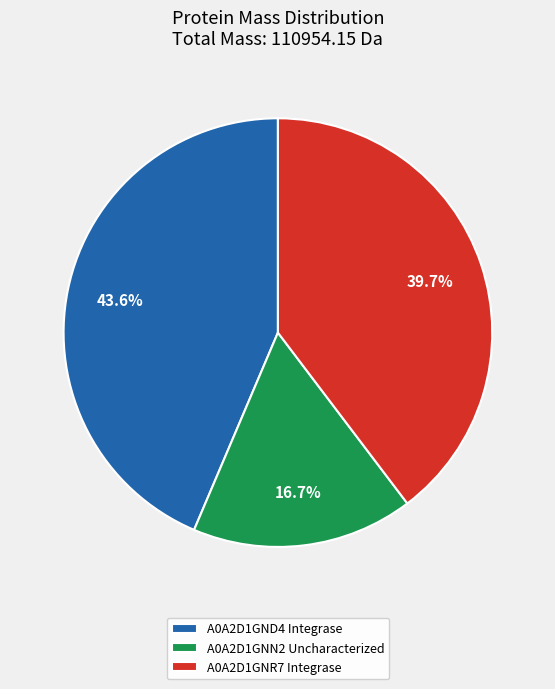

Rank the categories by value from highest to lowest.

A0A2D1GND4 Integrase, A0A2D1GNR7 Integrase, A0A2D1GNN2 Uncharacterized